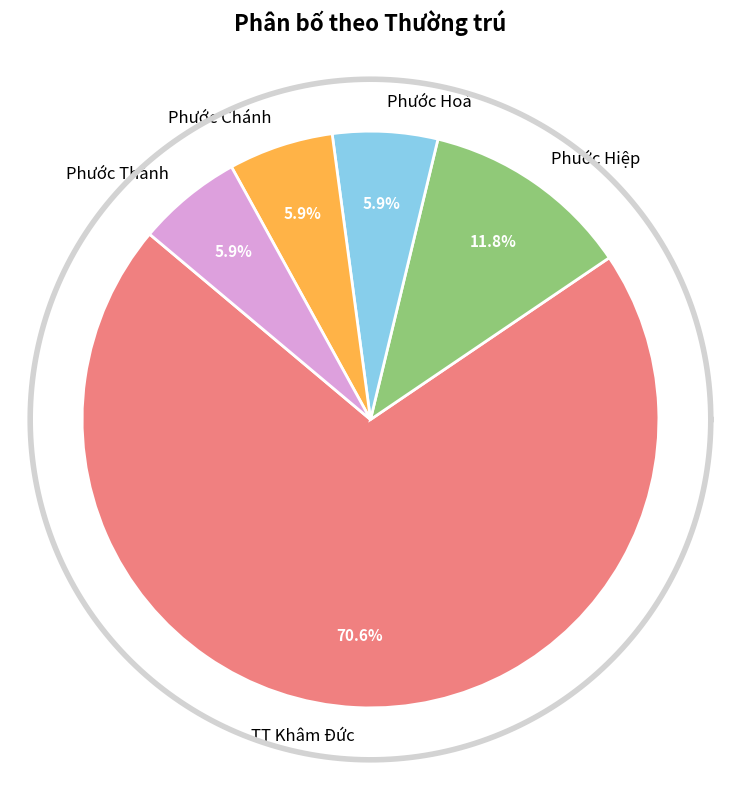

Combined, do Phước Chánh and Phước Hoà account for over 50%?

No